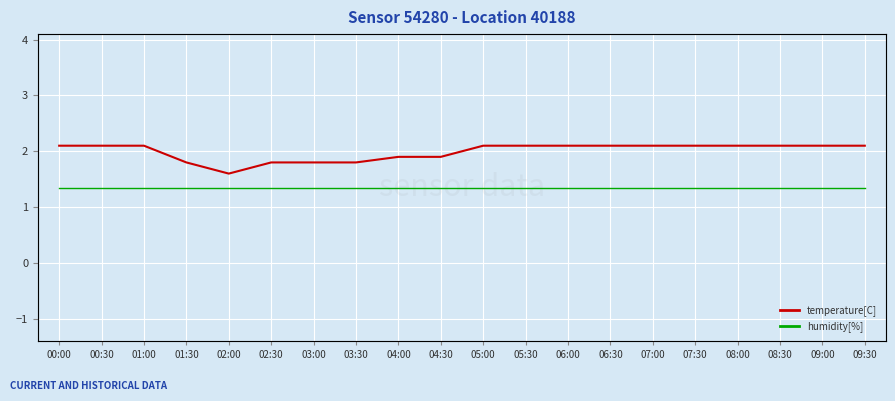

True or false: temperature[C] and humidity[%] cross at least once.

False